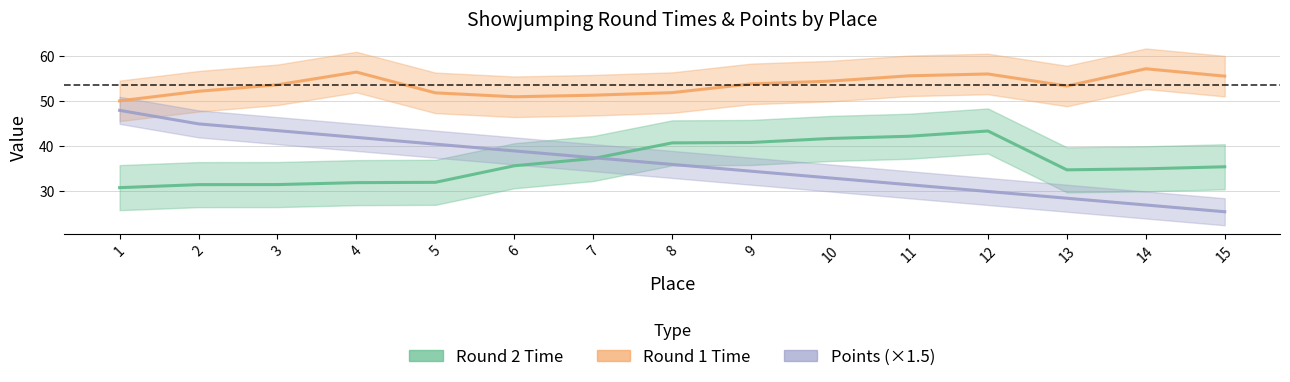

What is the value of the Round 1 Time point at the 15th from the left?

55.6